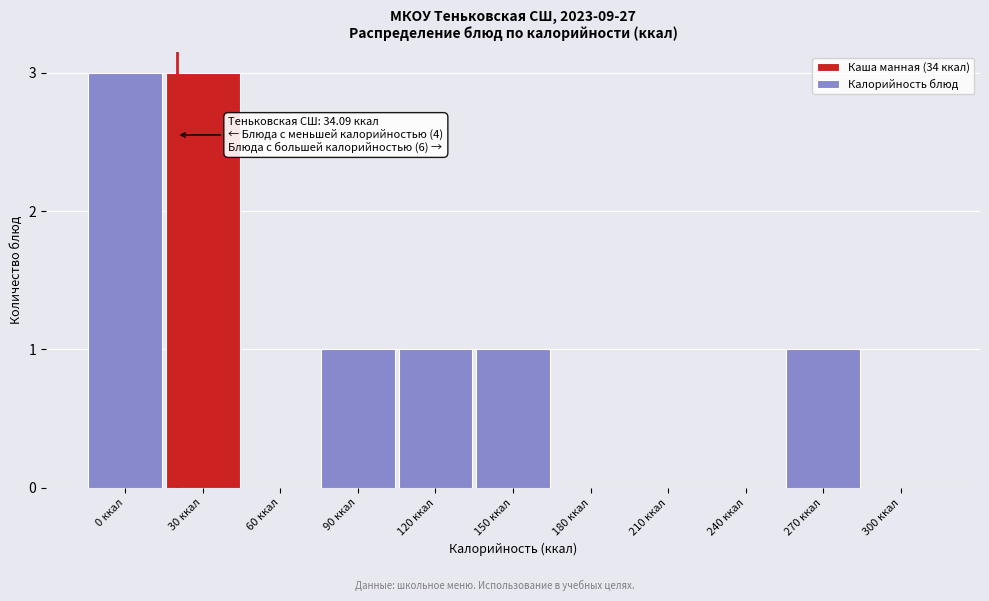

Reading left to right, transcribe all the data shown in this chart.

0 ккал=3	30 ккал=3	60 ккал=0	90 ккал=1	120 ккал=1	150 ккал=1	180 ккал=0	210 ккал=0	240 ккал=0	270 ккал=1	300 ккал=0